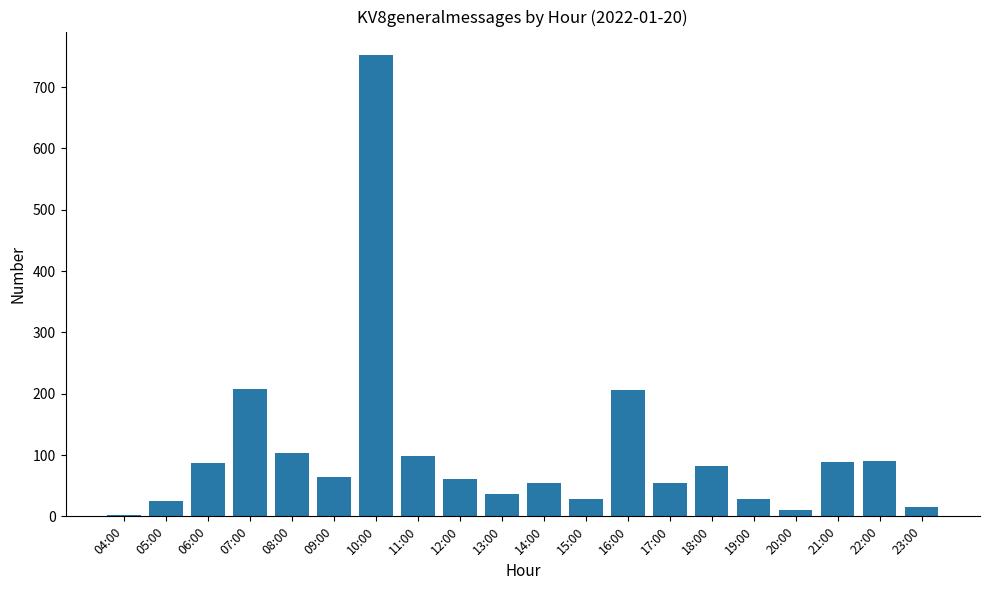

What is the smallest value displayed?

3